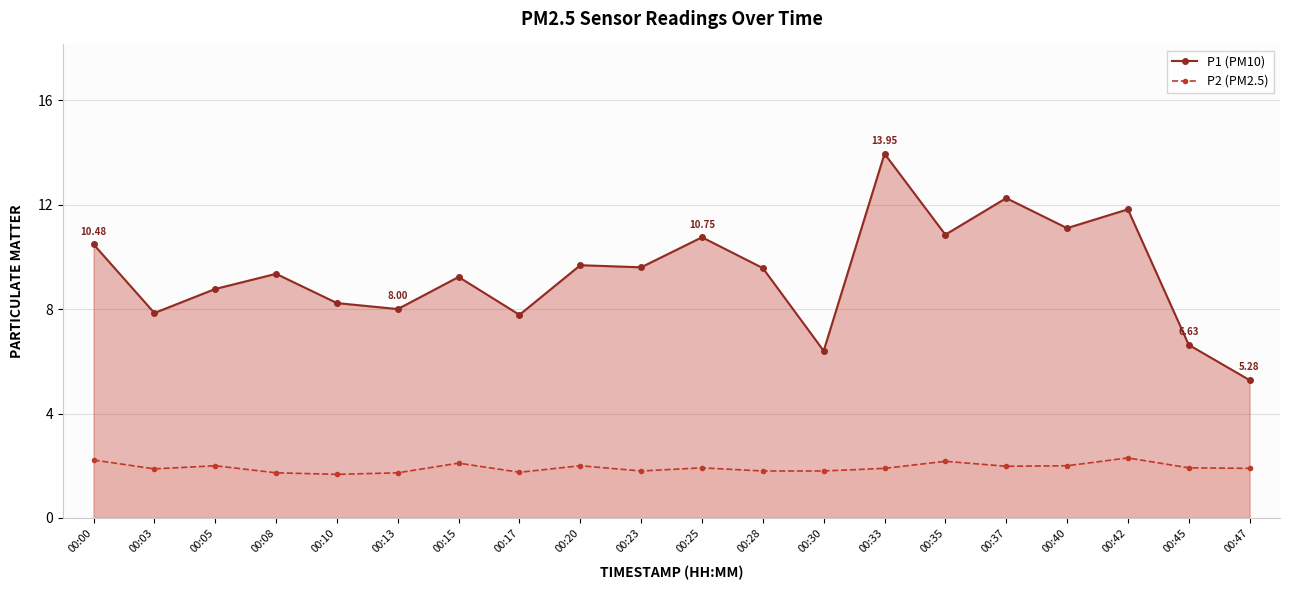

Rank the series by their maximum value, from lowest to highest.

P2, P1